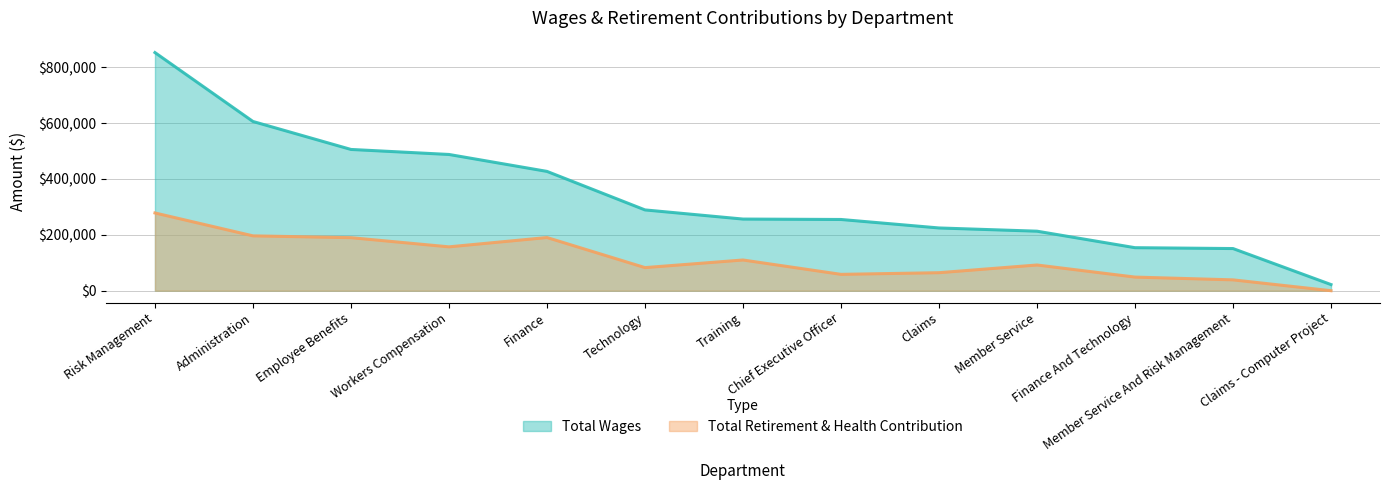

Where does the Total Retirement & Health Contribution series first go above 91984?

Risk Management